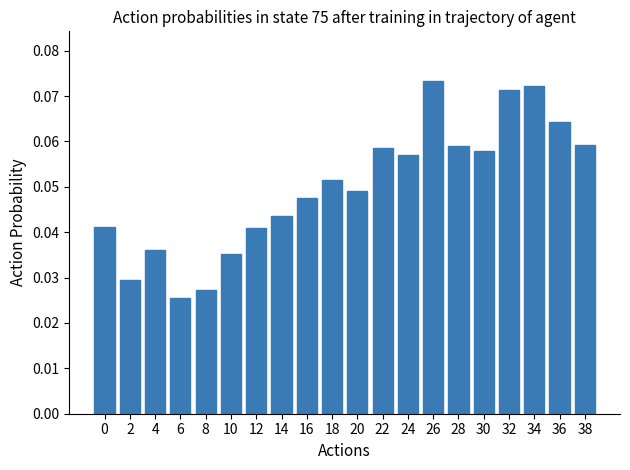

How many data points does each series have?

20